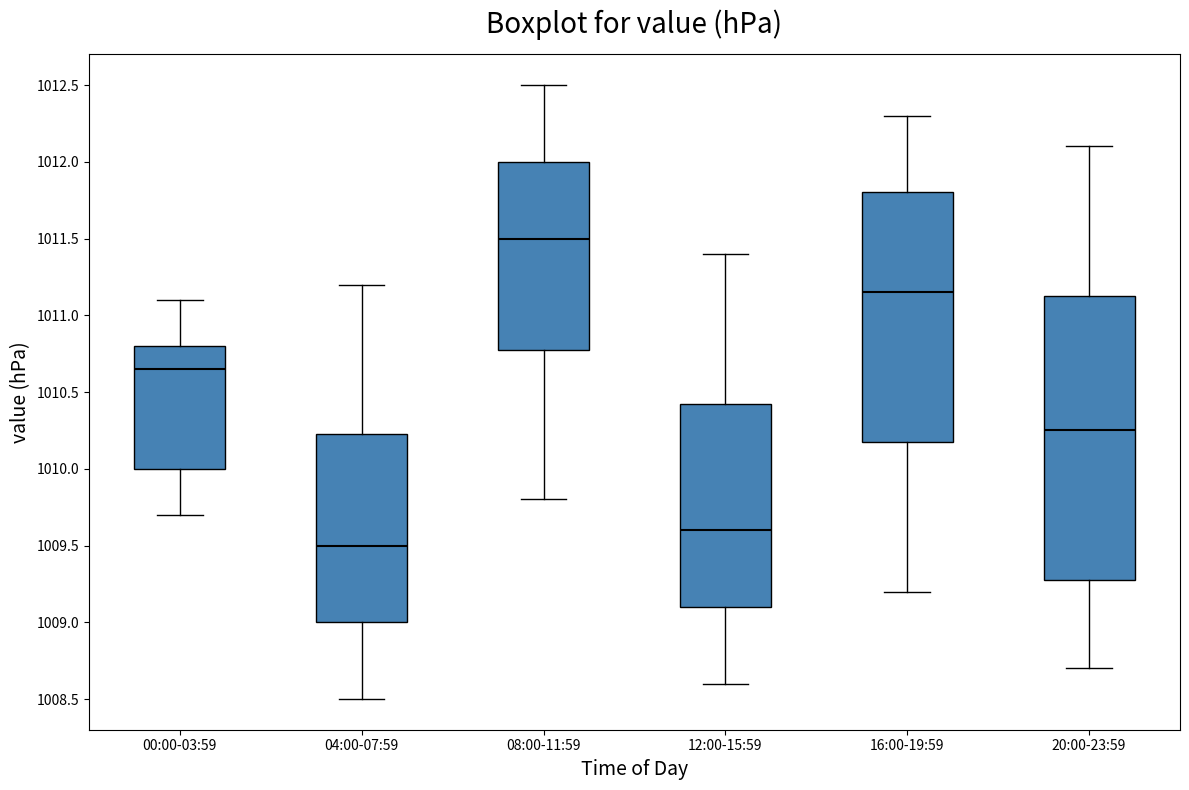

Reading left to right, read every box against the y-axis: the position of its median line, the range the box covers, and the ends of its whiskers. The values are not printed on the chart, so give them approximately, as read against the axis.

00:00-03:59: median 1010.65, box 1010.00 to 1010.80, whiskers 1009.70 to 1011.10
04:00-07:59: median 1009.50, box 1009.00 to 1010.25, whiskers 1008.50 to 1011.20
08:00-11:59: median 1011.50, box 1010.80 to 1012.00, whiskers 1009.80 to 1012.50
12:00-15:59: median 1009.60, box 1009.10 to 1010.45, whiskers 1008.60 to 1011.40
16:00-19:59: median 1011.15, box 1010.20 to 1011.80, whiskers 1009.20 to 1012.30
20:00-23:59: median 1010.25, box 1009.30 to 1011.15, whiskers 1008.70 to 1012.10